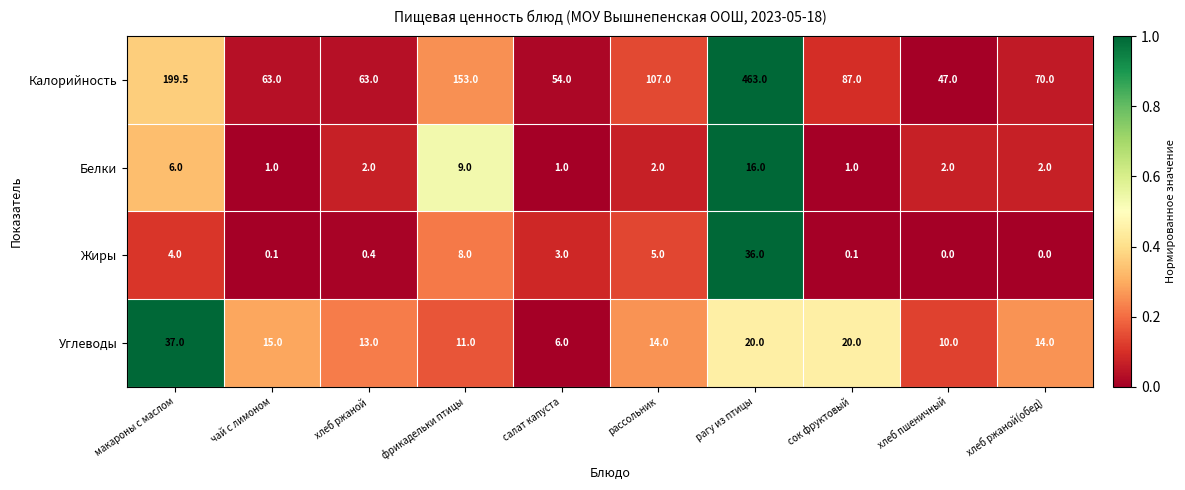

How many positive values does the Жиры series have?

8